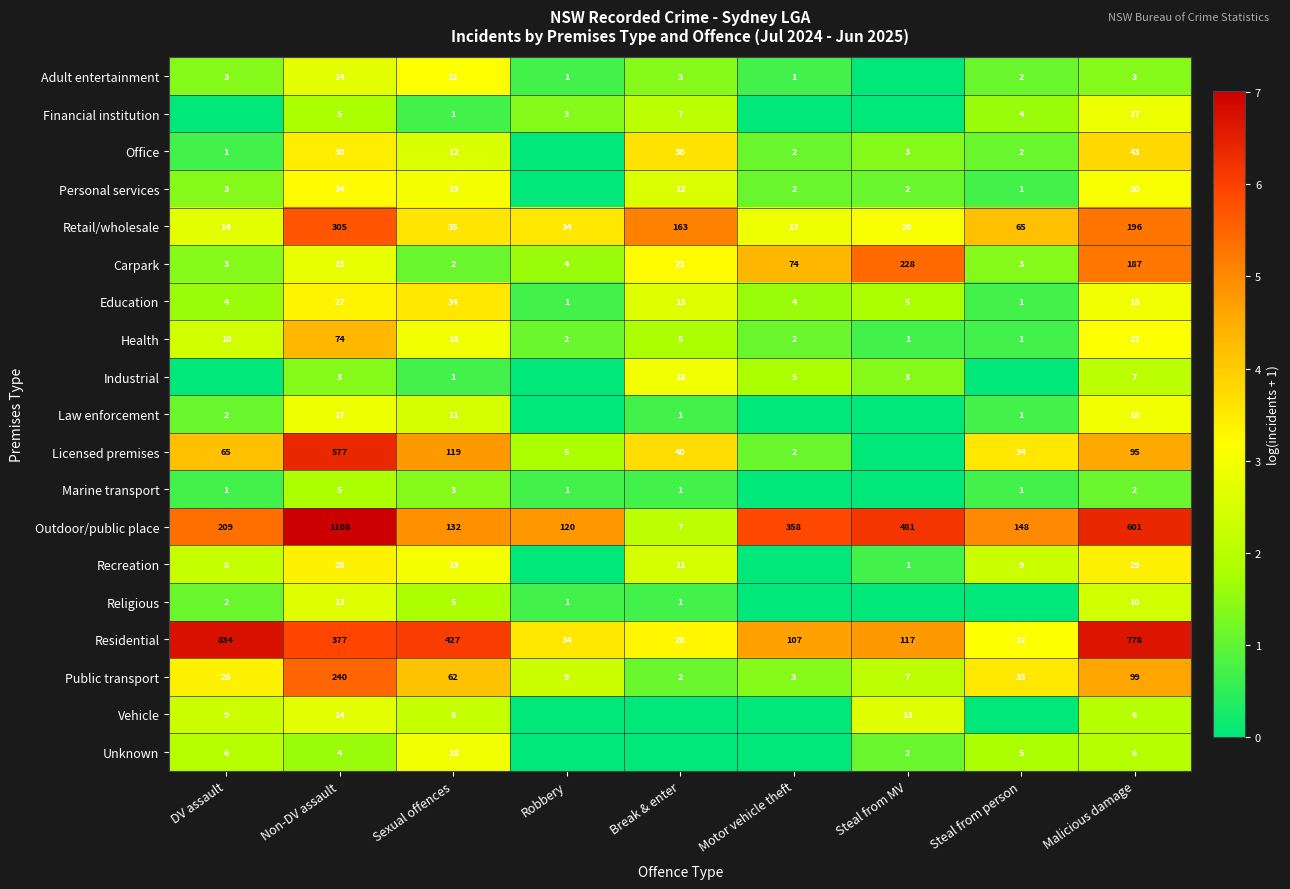

Count the number of categories in the chart.

9